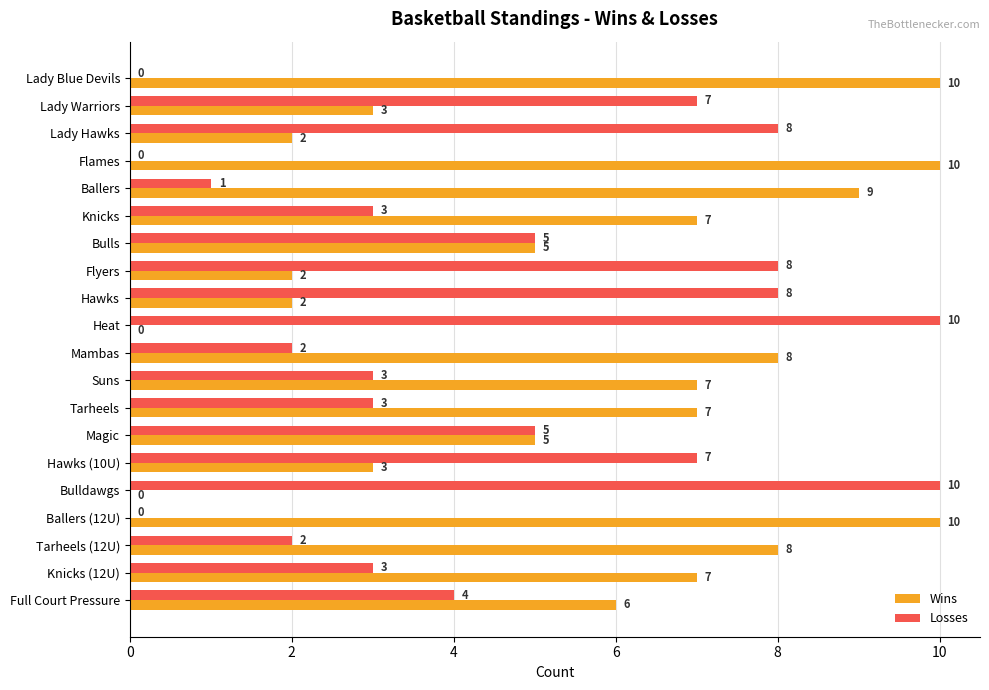

What is the total value across all series at Suns?

10